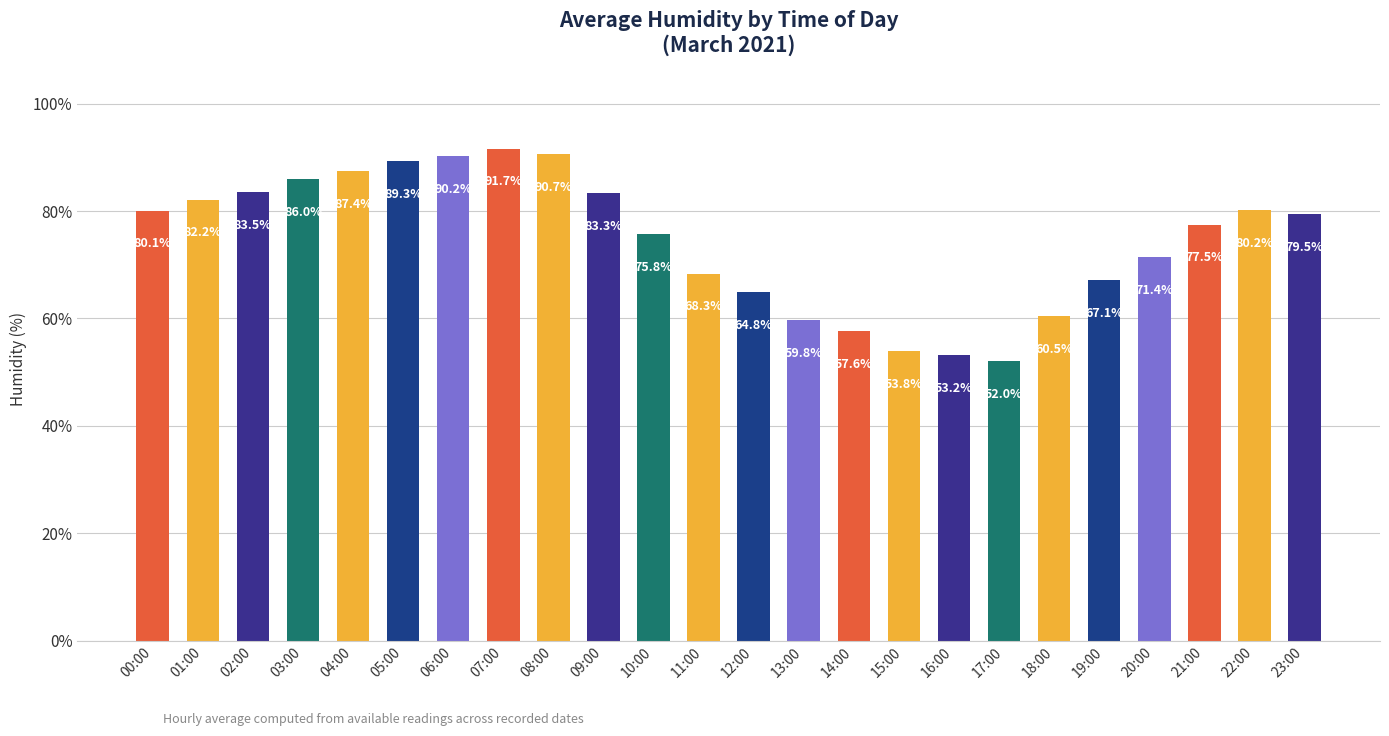

What is the greatest value displayed?

91.7